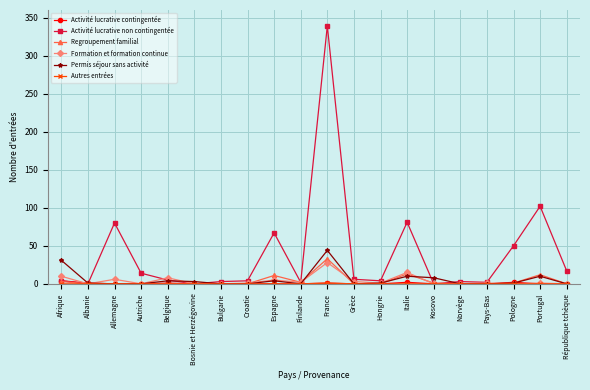

Is it true that Permis séjour sans activité equals 3 at Bosnie et Herzégovine?

True